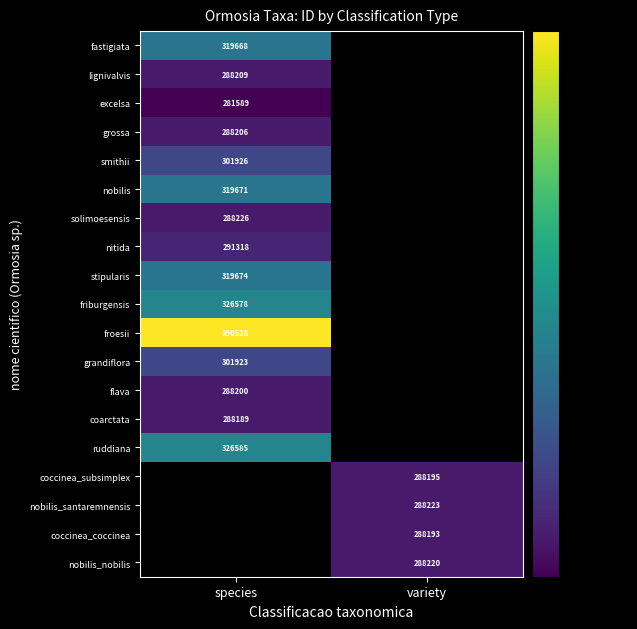

Which category has the highest value across all series?

species